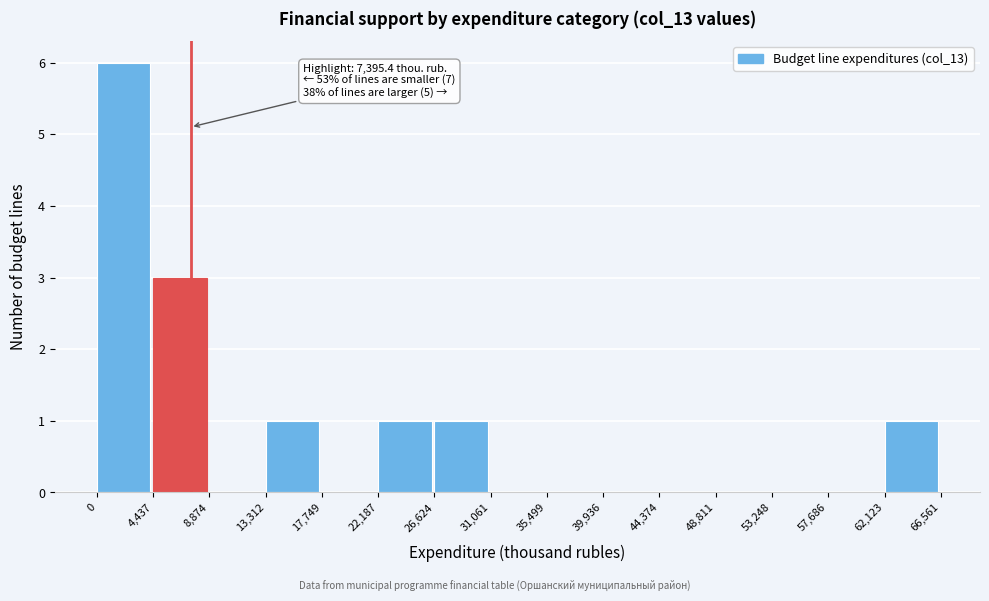

Over which range of the x-axis is the bar tallest?

0 to 4,437